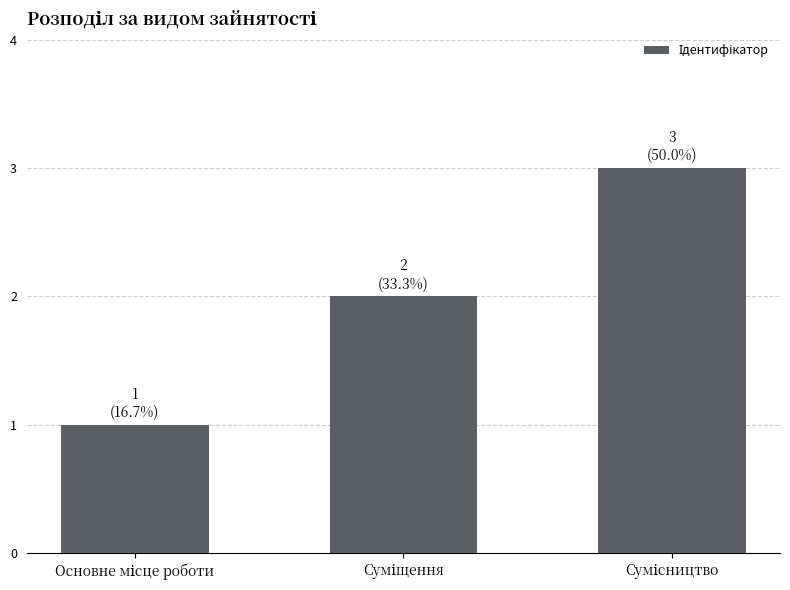

What is the sum of all values?

6